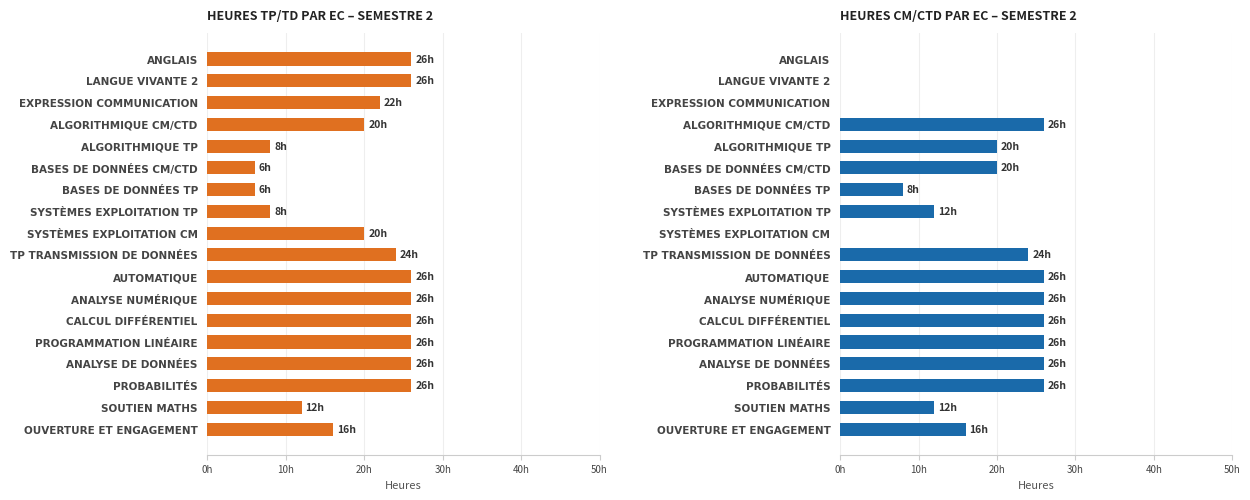

How many values in the CM ou CTD series are below 20?

8